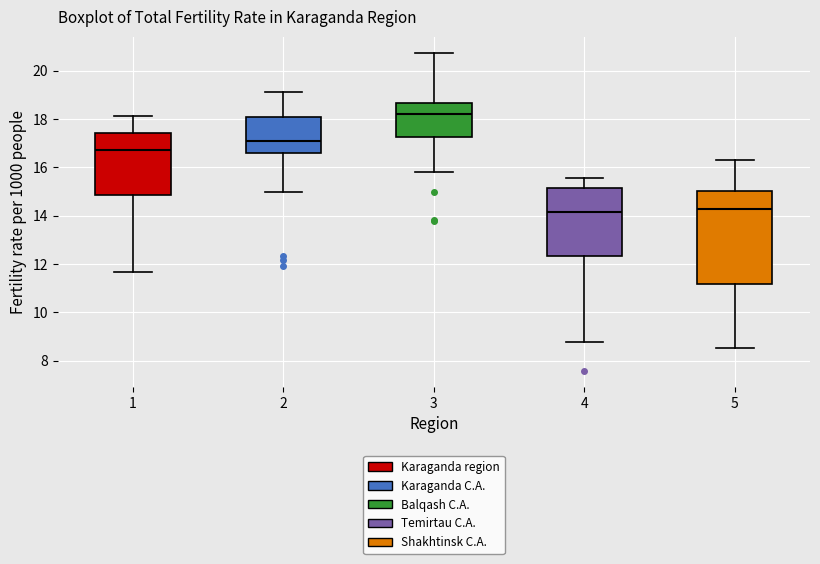

Comparing the boxes themselves (not the whiskers), which one is the tallest?

5